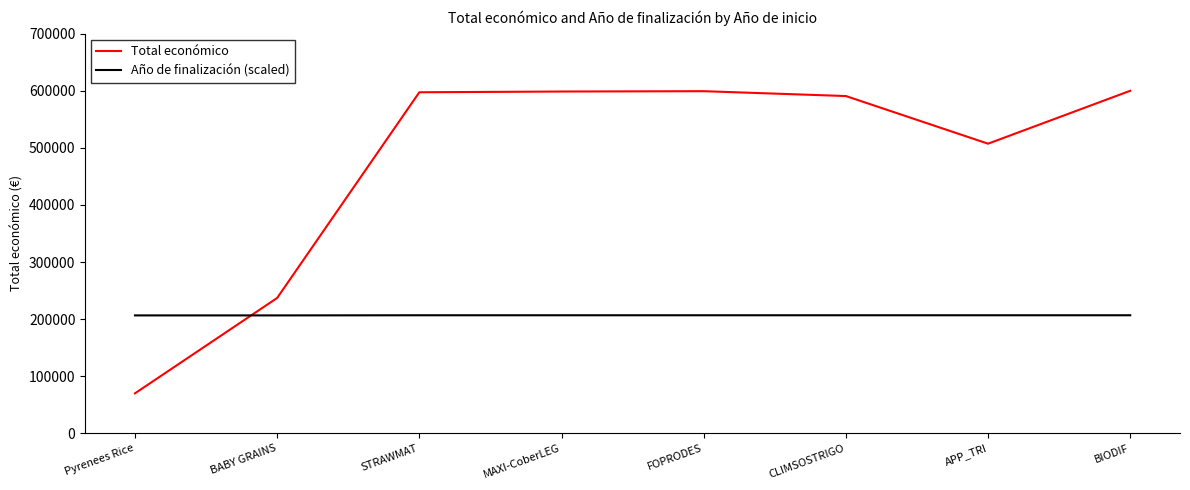

What is the difference between the highest and lowest values at BIODIF?

393177